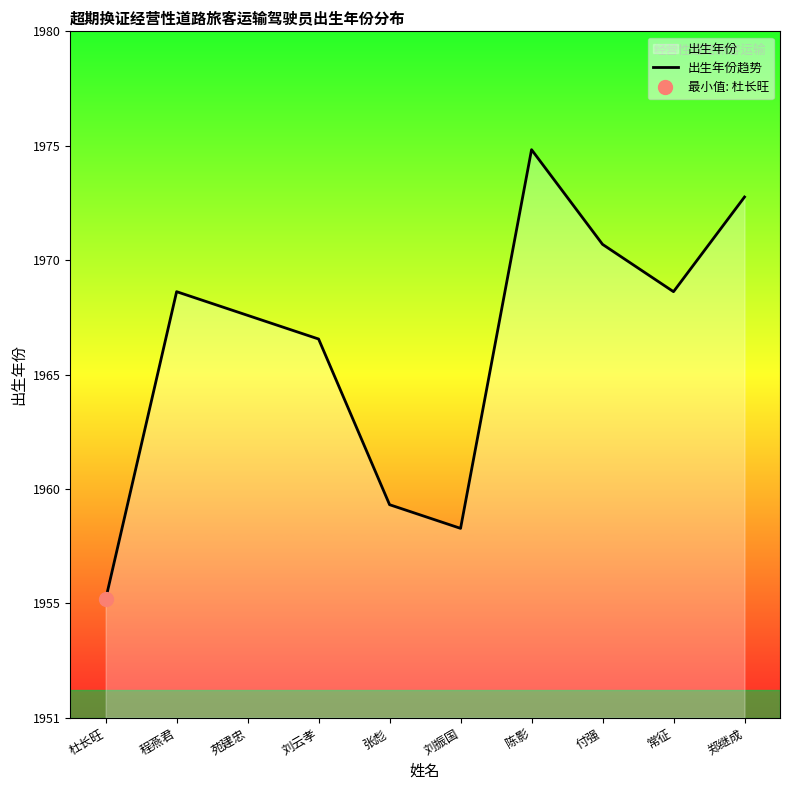

What is the sum of the values at 刘云孝 and 郑继成?

3940